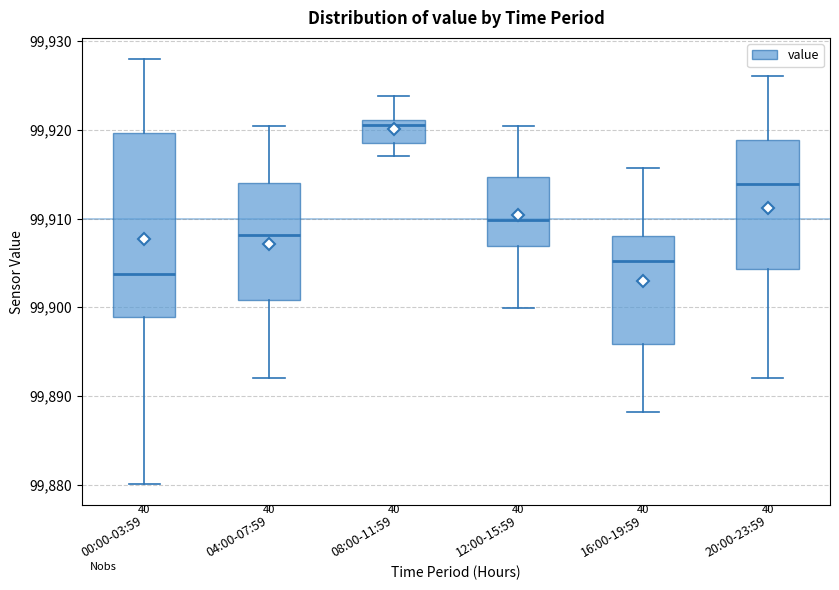

Reading left to right, read every box against the y-axis: the position of its median line, the range the box covers, and the ends of its whiskers. The values are not printed on the chart, so give them approximately, as read against the axis.

00:00-03:59: median 99904, box 99899 to 99920, whiskers 99880 to 99928
04:00-07:59: median 99908, box 99901 to 99914, whiskers 99892 to 99920
08:00-11:59: median 99921 (just below the box's upper edge), box 99918 to 99921, whiskers 99917 to 99924
12:00-15:59: median 99910, box 99907 to 99915, whiskers 99900 to 99920
16:00-19:59: median 99905, box 99896 to 99908, whiskers 99888 to 99916
20:00-23:59: median 99914, box 99904 to 99919, whiskers 99892 to 99926